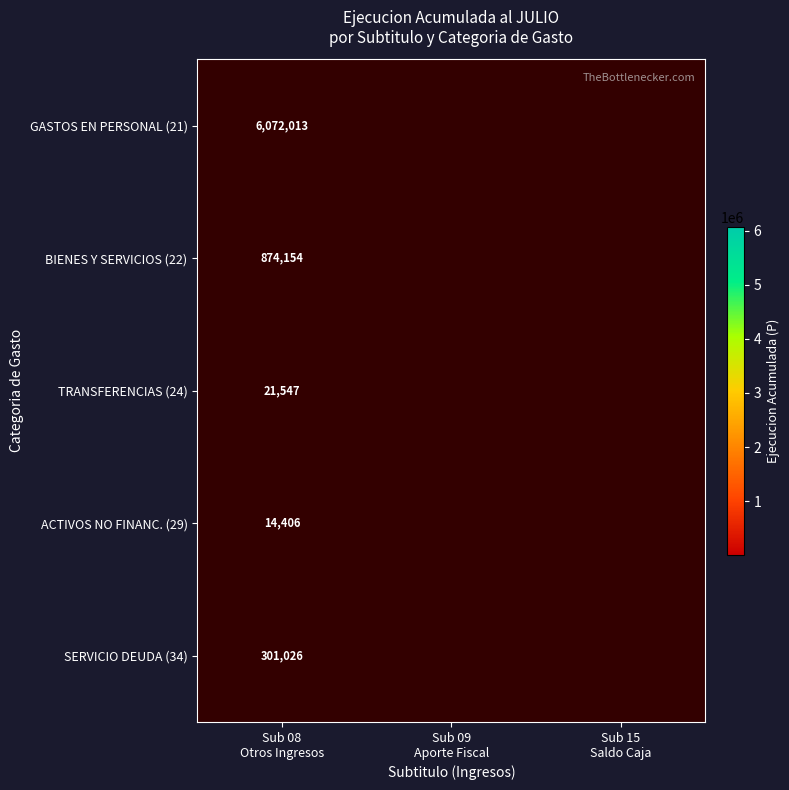

Which category has the highest value across all series?

Sub 08
Otros Ingresos